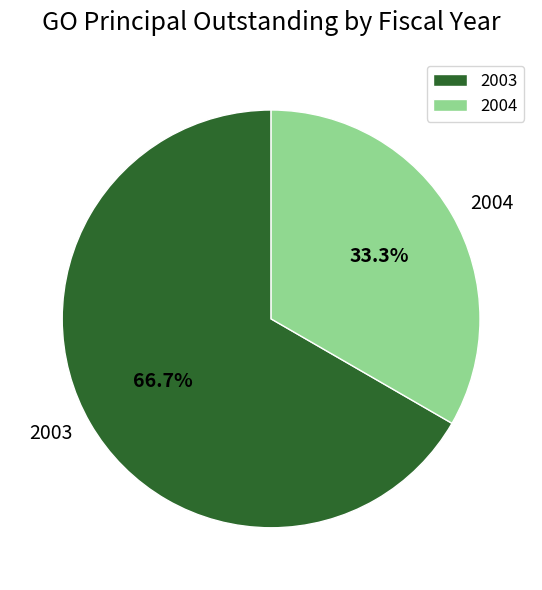

Which slice is the smallest?

2004